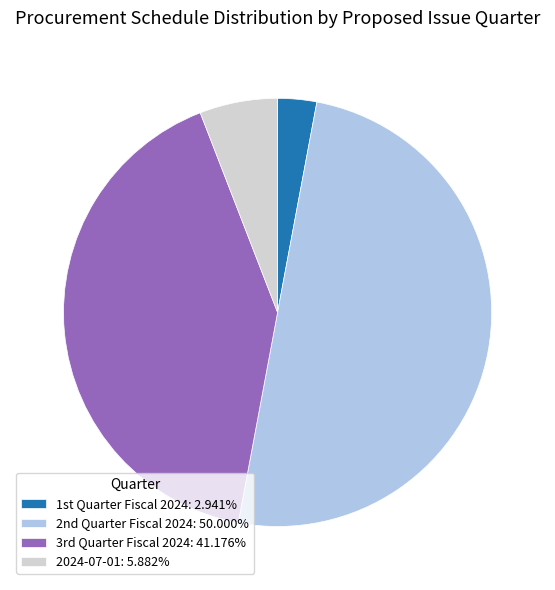

Which category has the biggest portion of the pie?

2nd Quarter Fiscal 2024